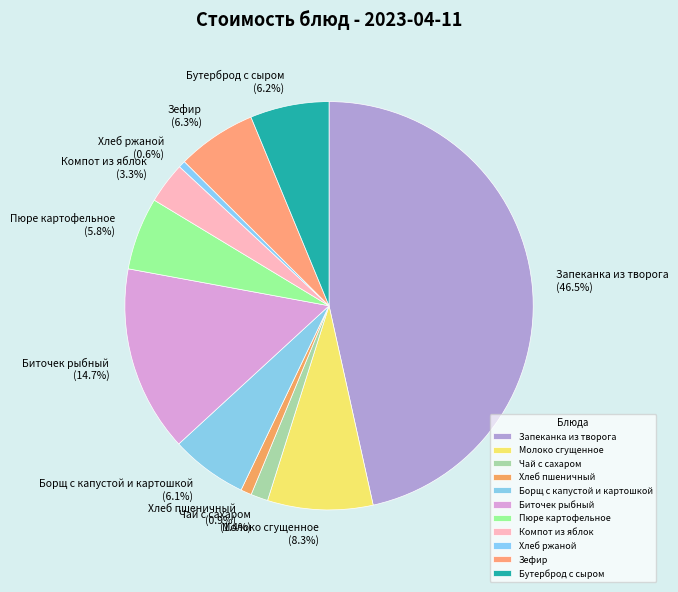

Does Бутерброд с сыром account for over 50% of the chart?

No